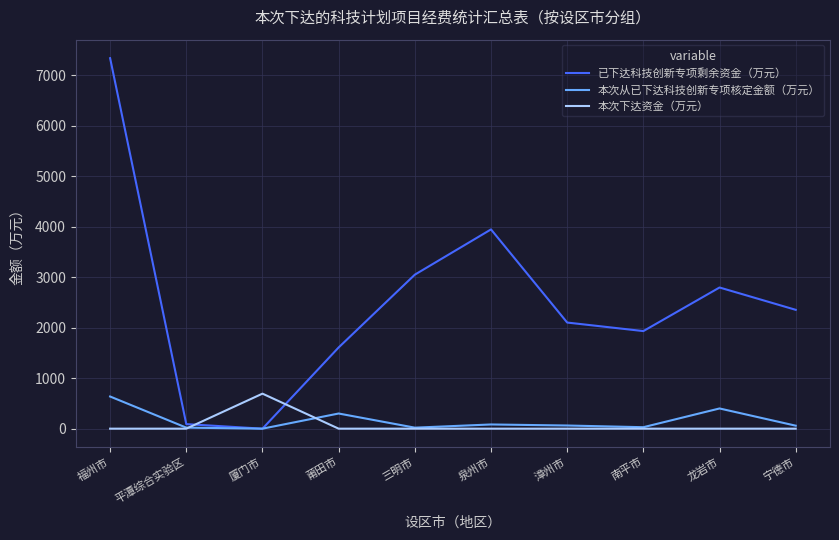

After their last crossing, which series has the higher values: 本次下达资金（万元） or 已下达科技创新专项剩余资金（万元）?

已下达科技创新专项剩余资金（万元）